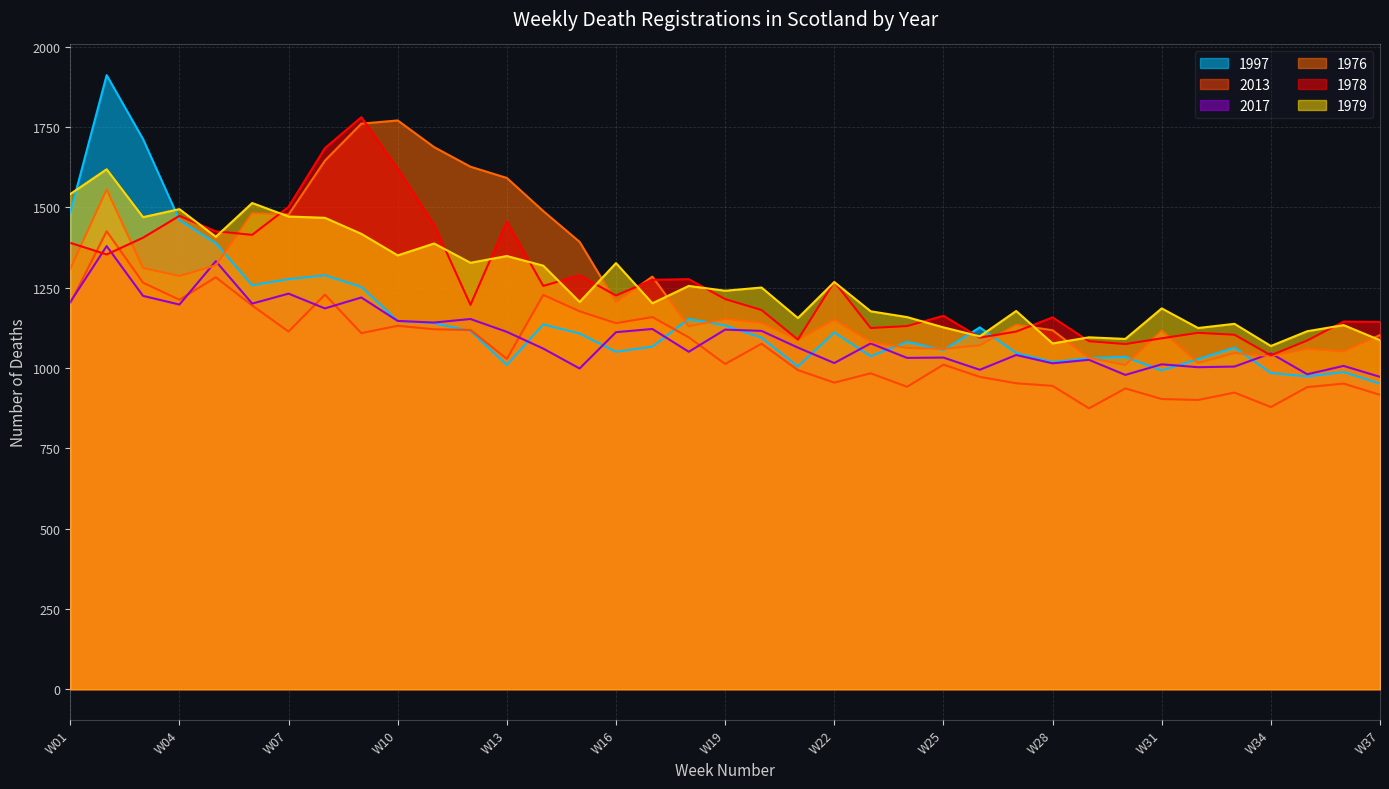

How many lines are shown in the chart?

6